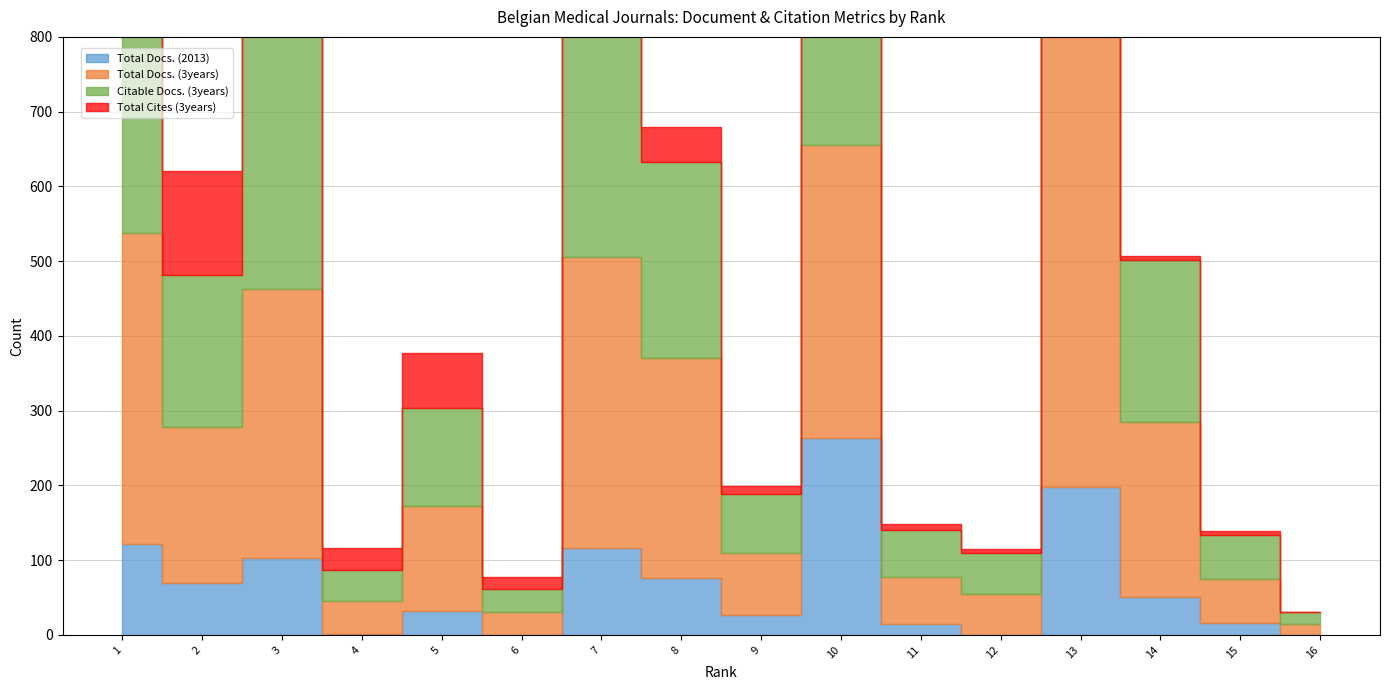

True or false: Total Docs. (2013) and Citable Docs. (3years) intersect in this chart.

False